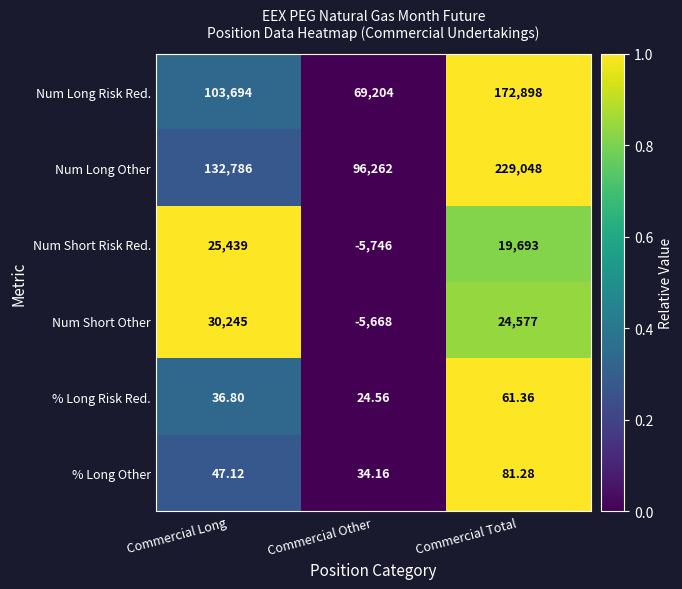

Is the value of Num Short Other at Commercial Long greater than the value of % Long Other at Commercial Other?

Yes